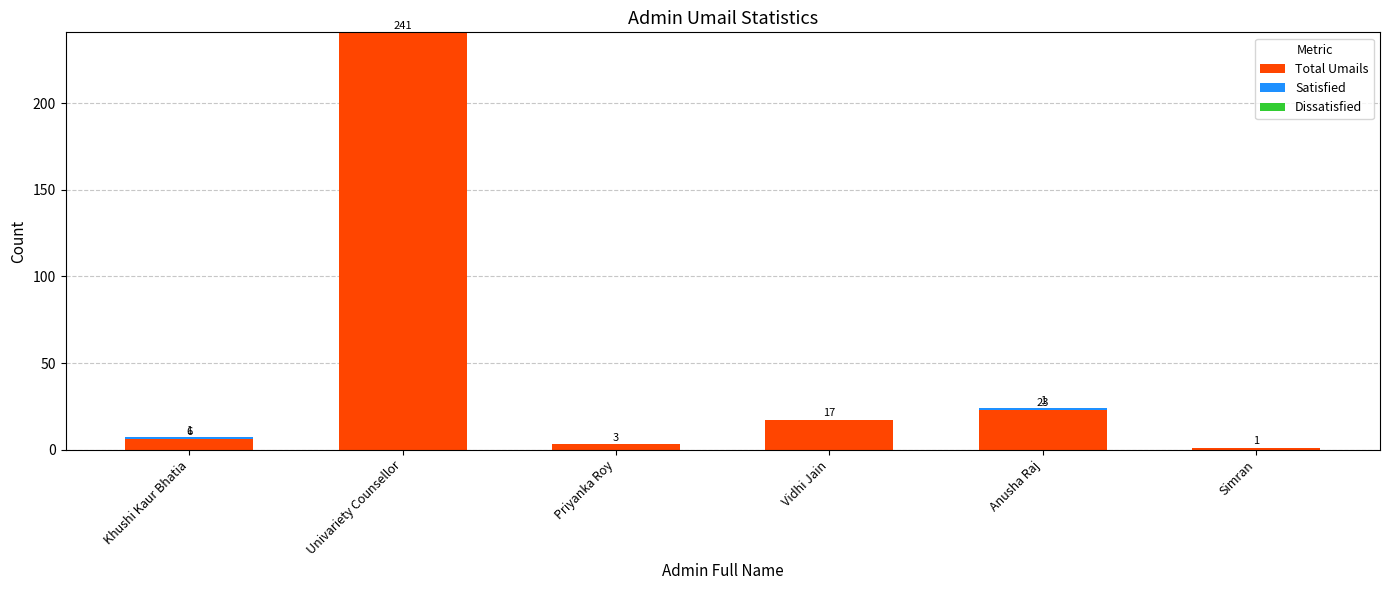

What is the total value across all series at Priyanka Roy?

3